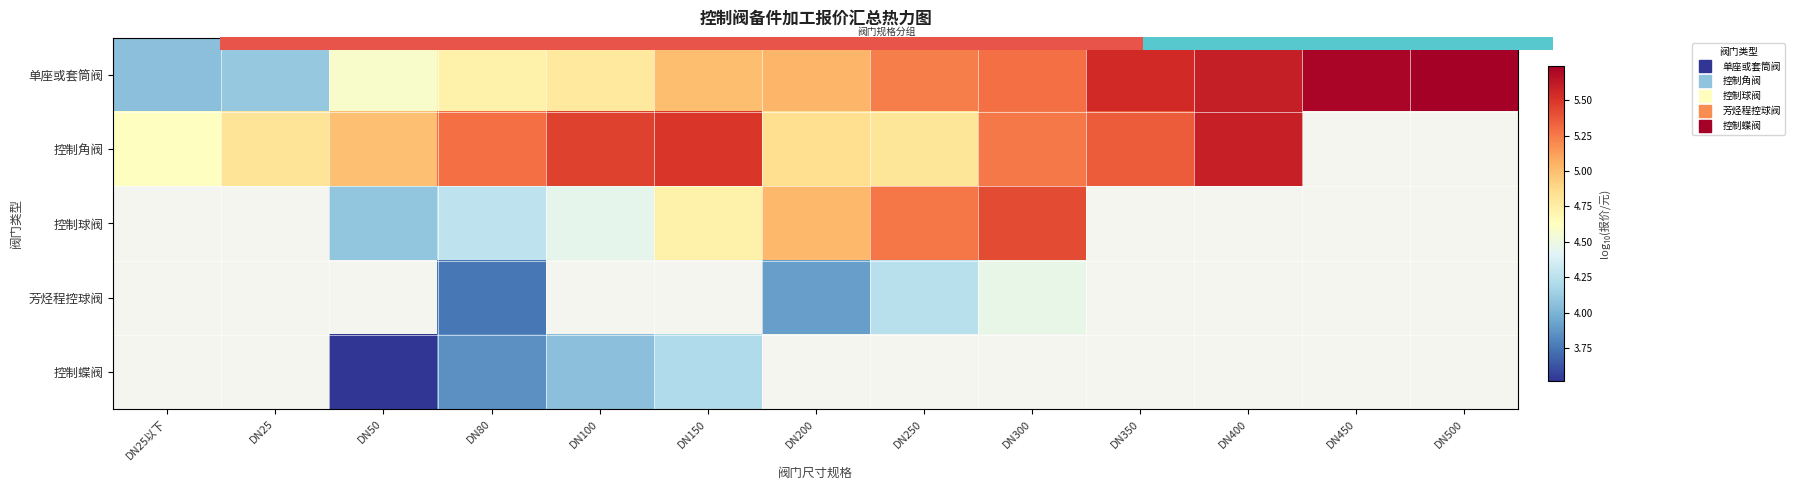

Which category has the lowest value in the 控制球阀 series?

DN25以下